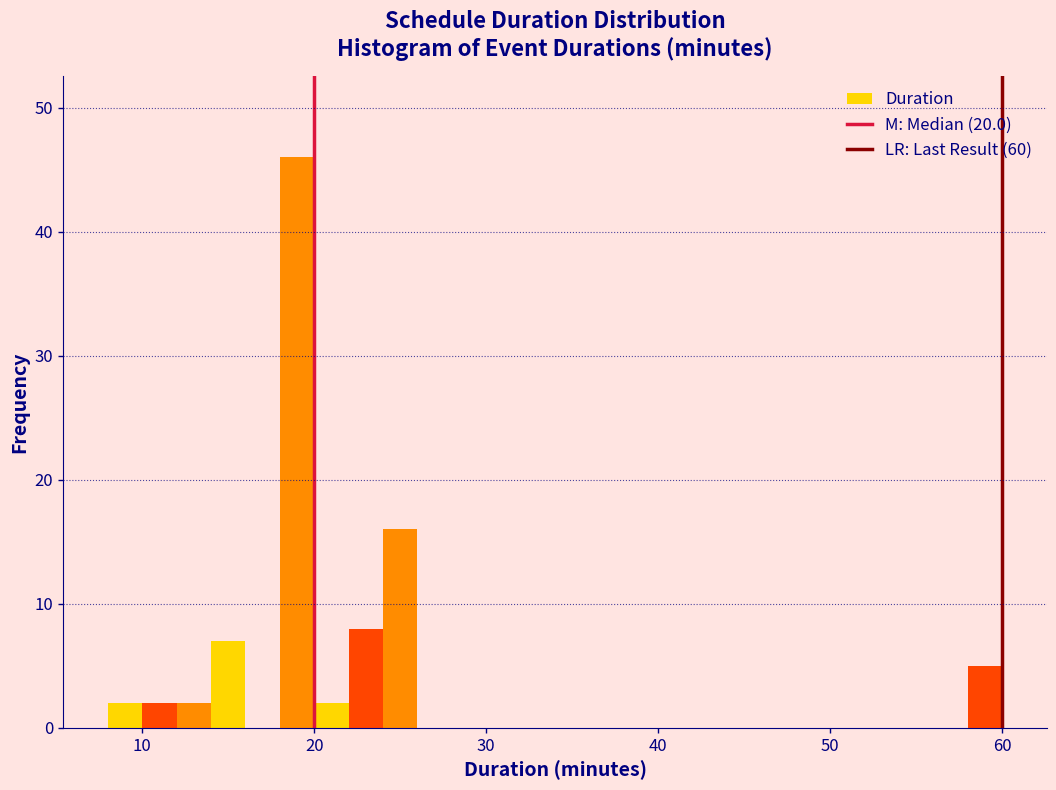

Read against the x-axis, roughly where is the centre of the tallest bar?

19